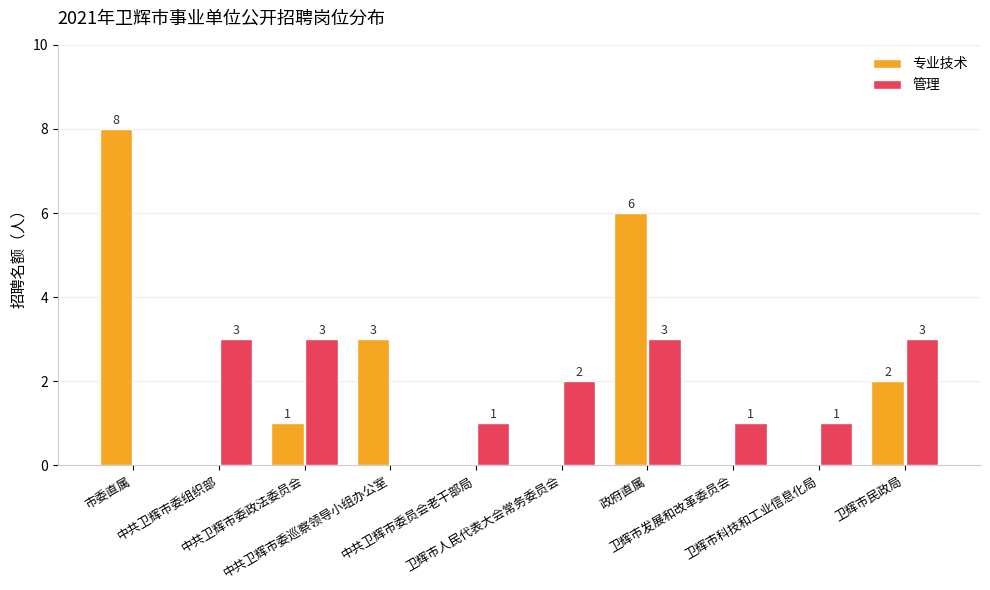

What is the sum of all 管理 values?

17